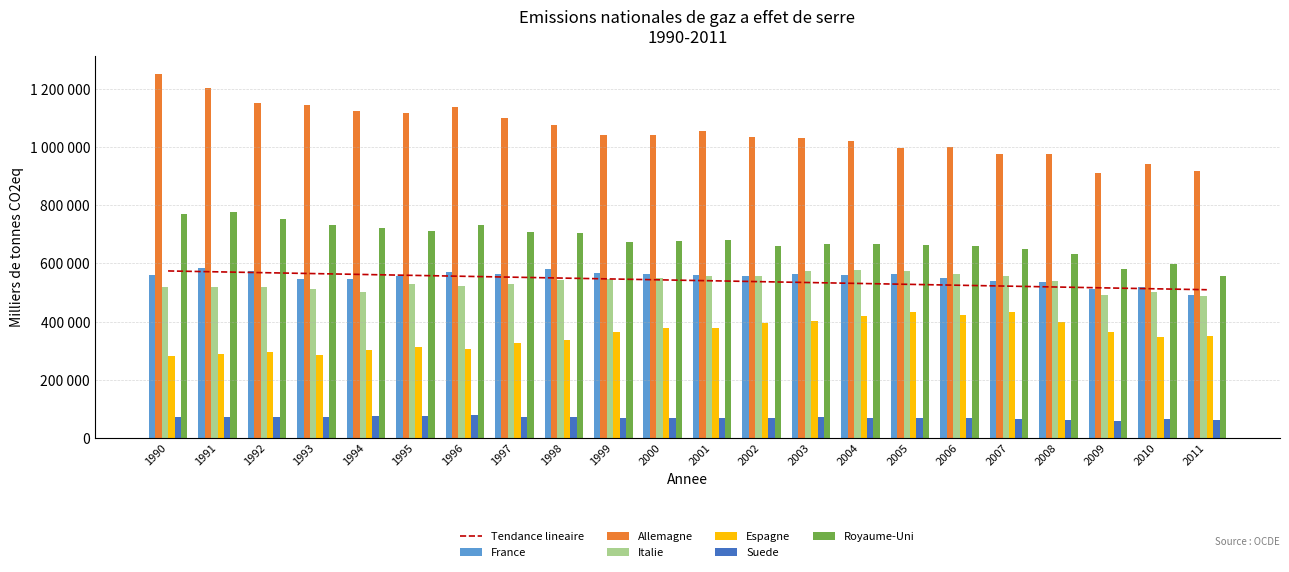

What is the spread (max minus min) of values at 1999?

971124.8